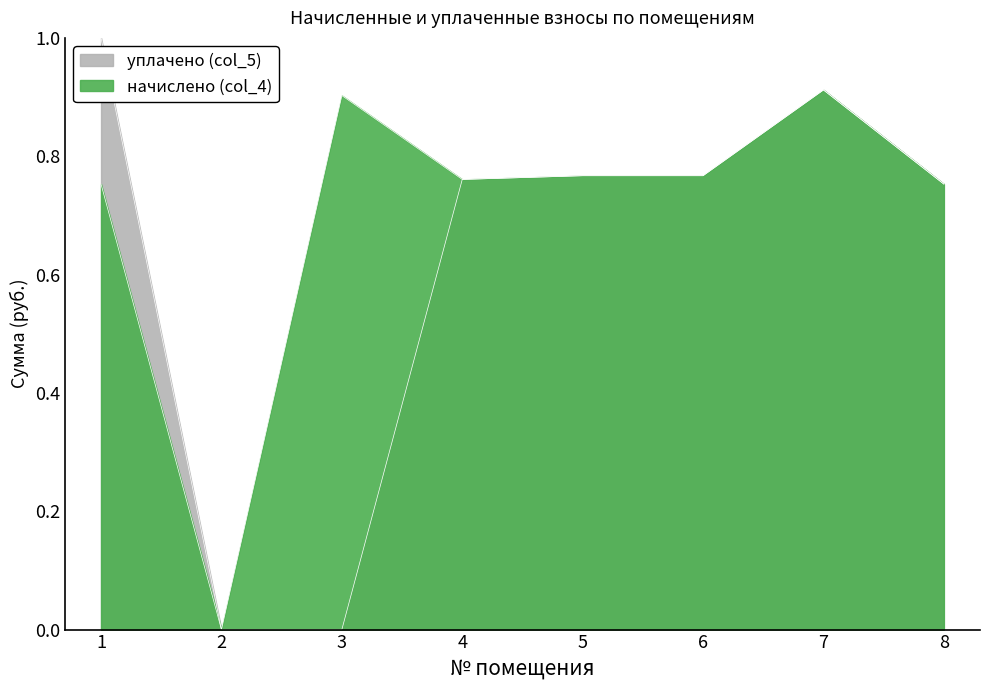

At 5, list the series in order from largest to smallest.

начислено (col_4), уплачено (col_5)